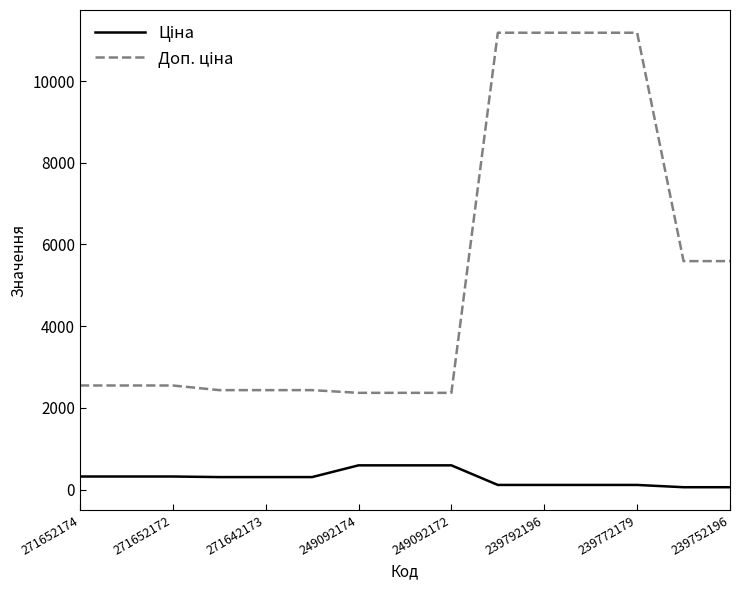

How many distinct data groups are displayed?

2